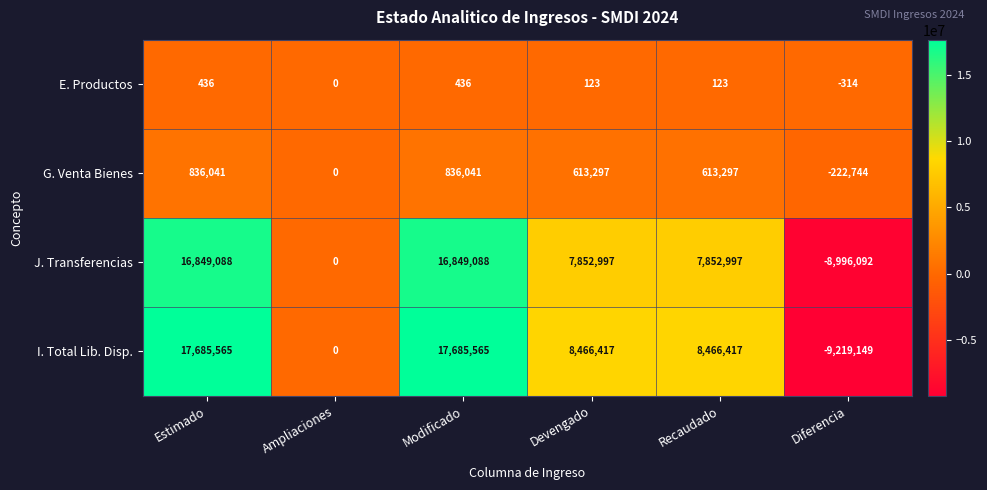

Count the number of data series in this chart.

4